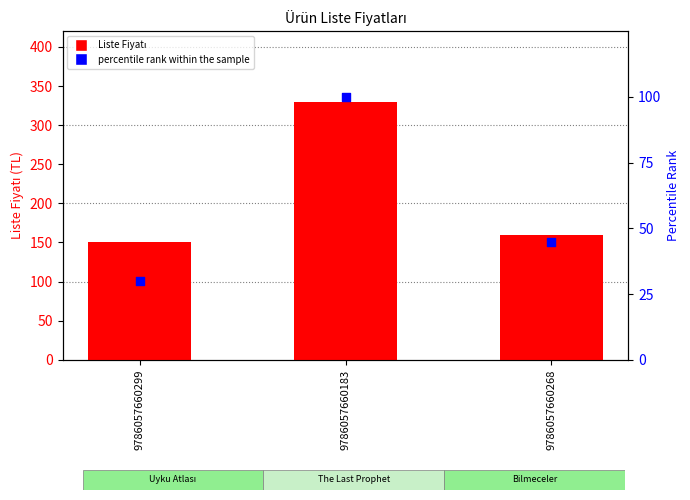

What are all the series names shown in the legend?

Liste Fiyatı, percentile rank within the sample